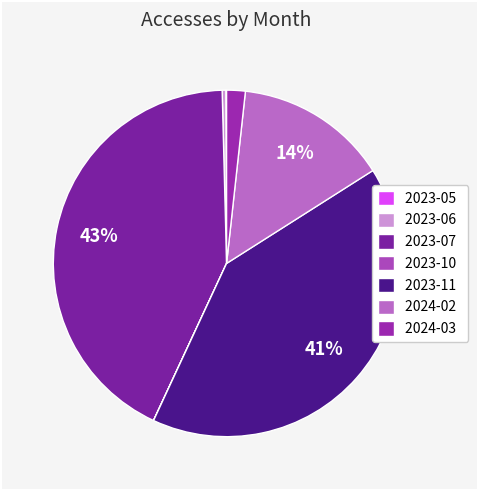

What is the total percentage of 2023-07 and 2024-03?

44.4%